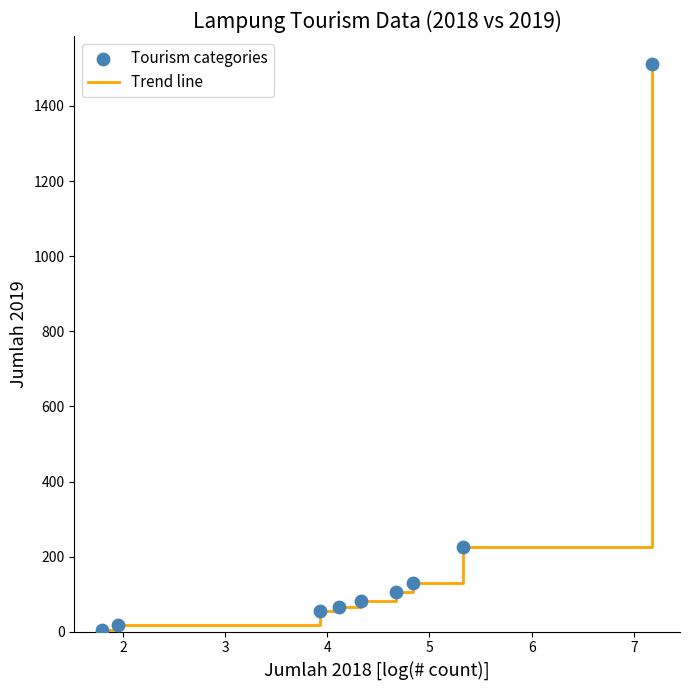

What is the maximum value shown in the chart?

1511.0